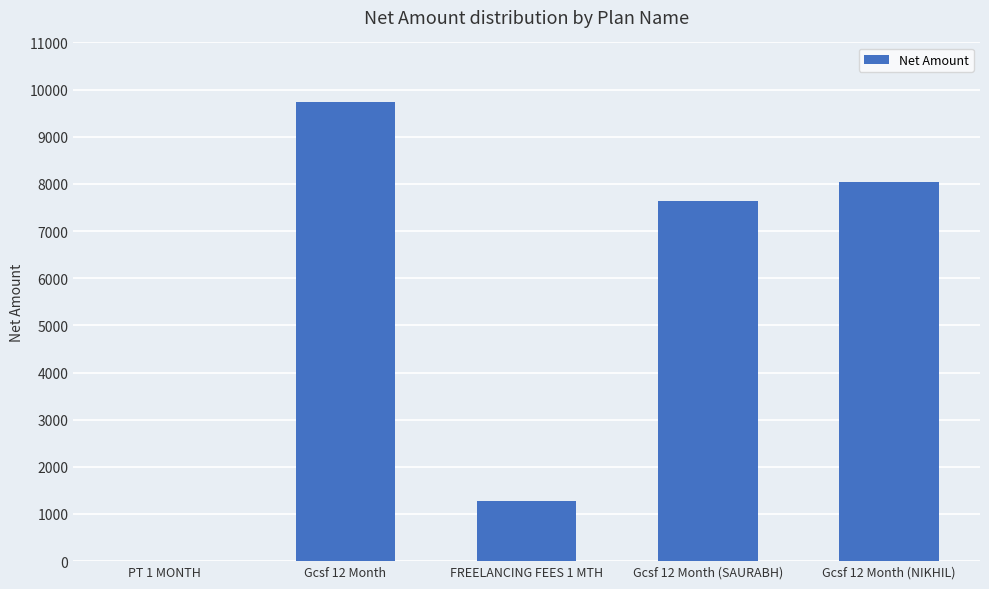

The value at Gcsf 12 Month is 9745.8. True or false?

True